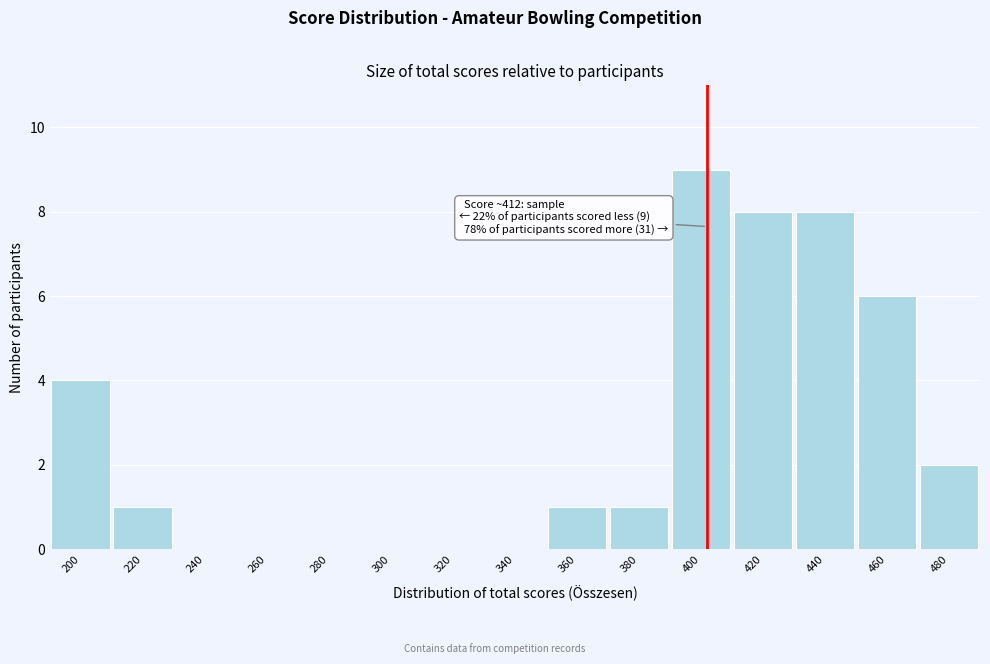

Reading left to right, what are all the values shown in this chart?

200=4	220=1	240=0	260=0	280=0	300=0	320=0	340=0	360=1	380=1	400=9	420=8	440=8	460=6	480=2